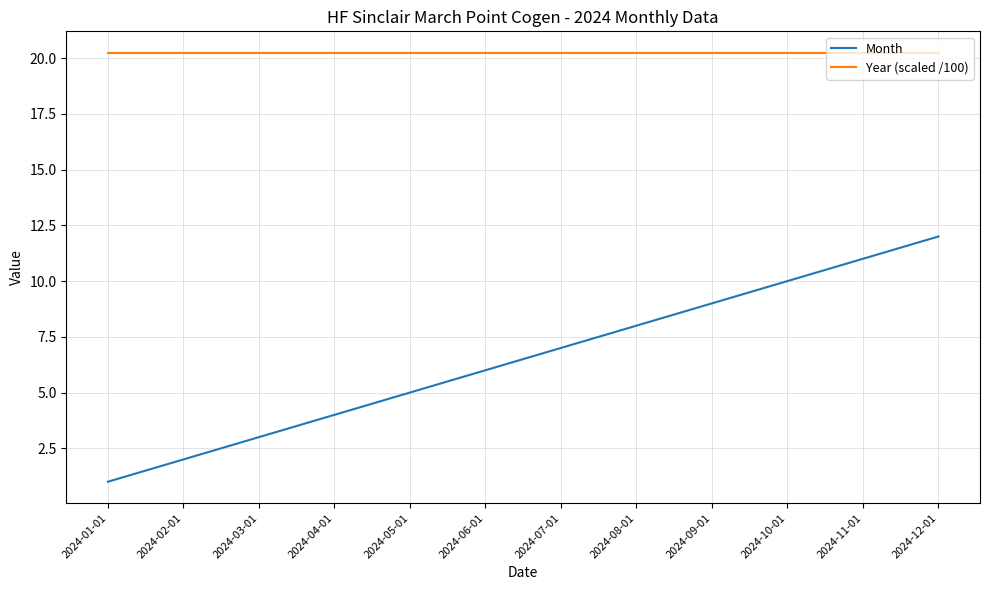

Count the number of categories in the chart.

12